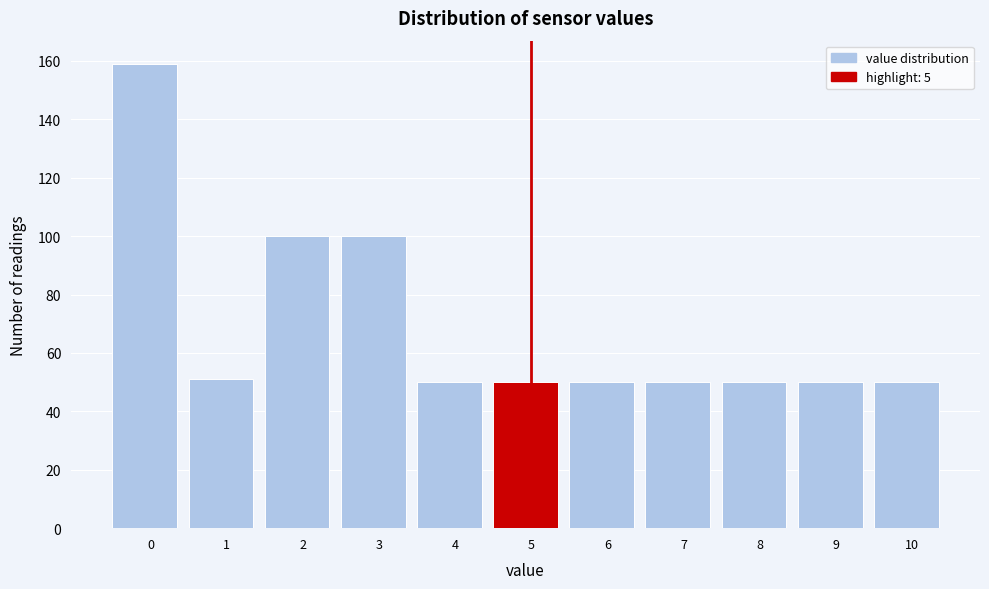

Reading left to right, extract all data points from this chart.

0=159	1=51	2=100	3=100	4=50	5=50	6=50	7=50	8=50	9=50	10=50